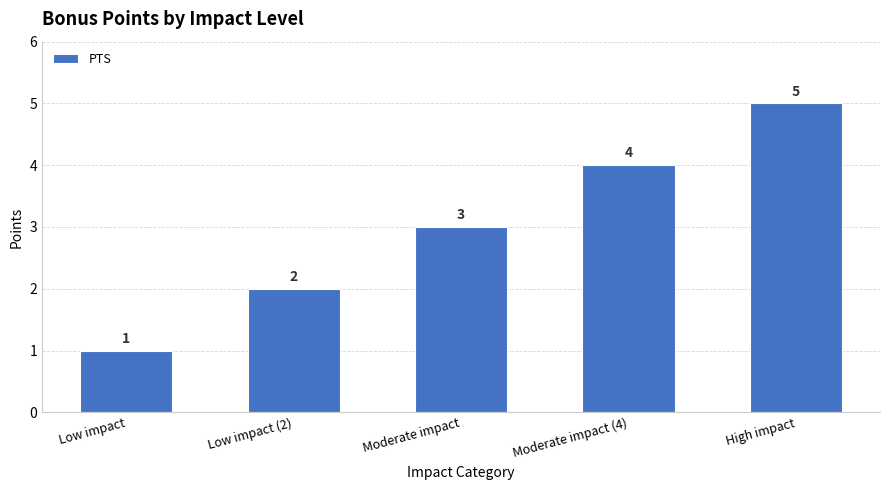

What is the value of the 4th bar from the left?

4